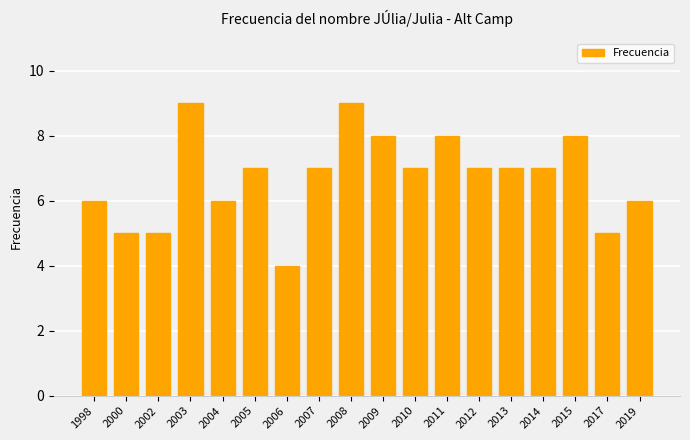

Reading right to left, list all the values displayed in this chart.

2019=6	2017=5	2015=8	2014=7	2013=7	2012=7	2011=8	2010=7	2009=8	2008=9	2007=7	2006=4	2005=7	2004=6	2003=9	2002=5	2000=5	1998=6